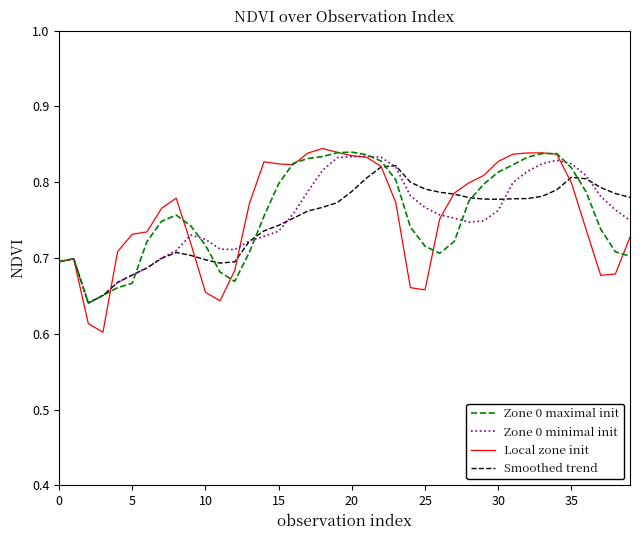

Which series has the largest range (max minus min)?

Local zone init